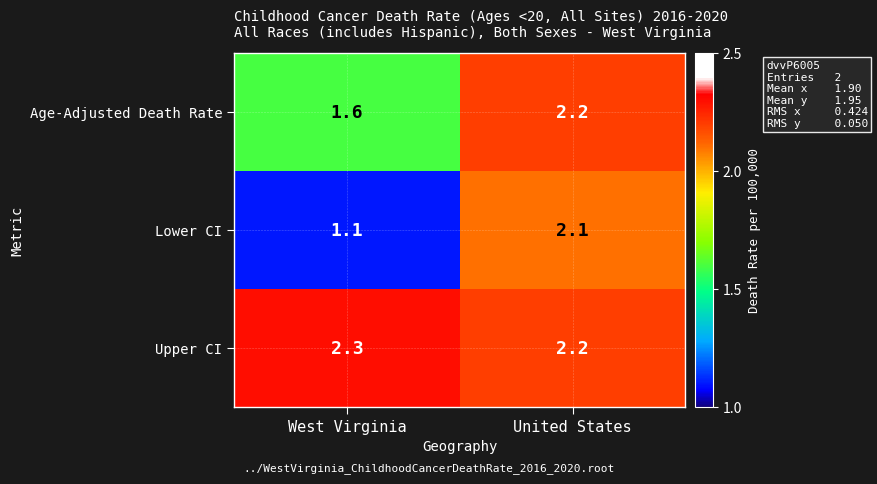

What is the difference between the highest and lowest values at United States?

0.1